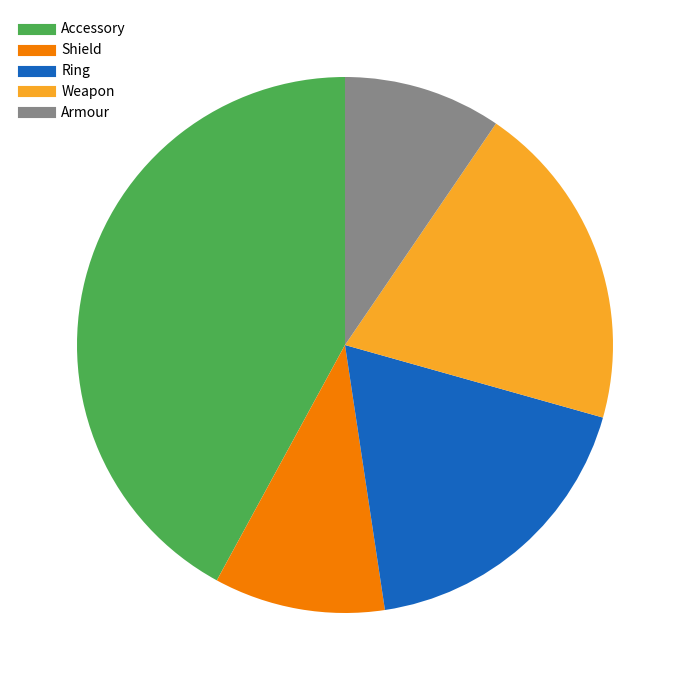

Does any single category account for the majority?

No